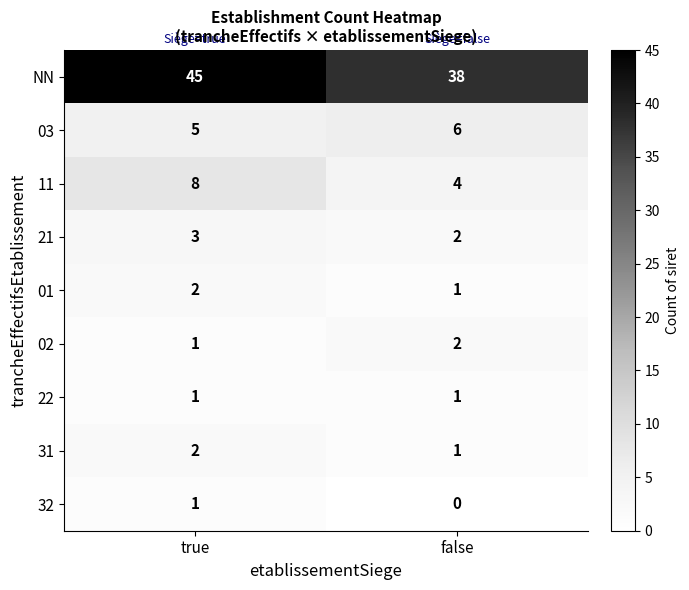

Reading left to right, what are all the values shown in this chart?

NN: 45	38
03: 5	6
11: 8	4
21: 3	2
01: 2	1
02: 1	2
22: 1	1
31: 2	1
32: 1	0